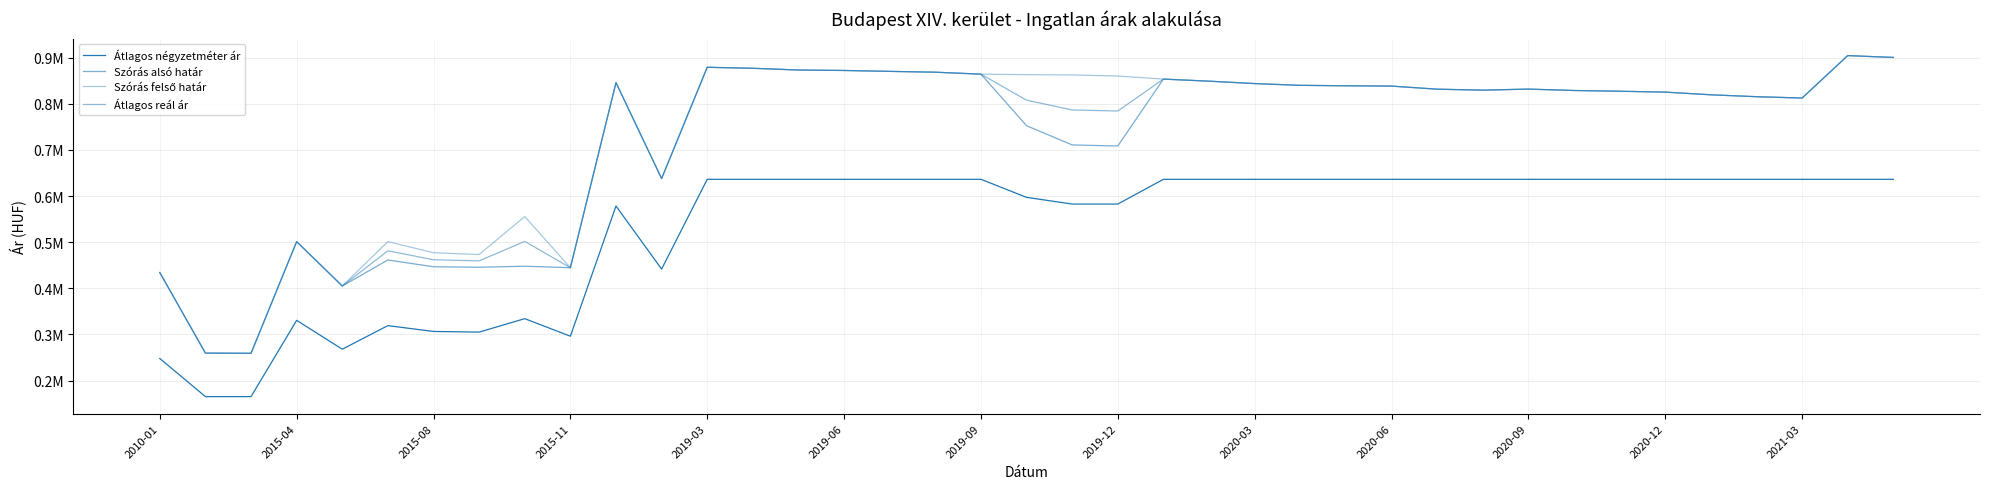

Does the chart display data point markers on the line(s)?

No